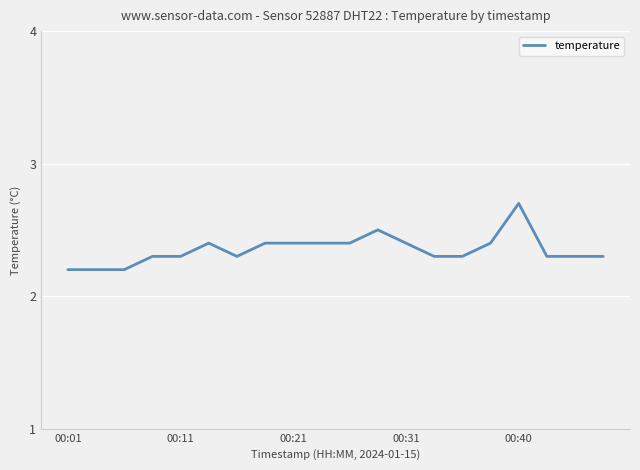

What is the minimum value shown in the chart?

2.2